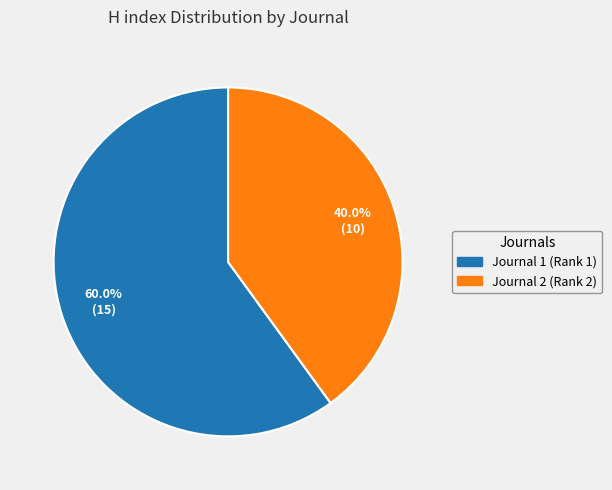

Does any single category account for the majority?

Yes